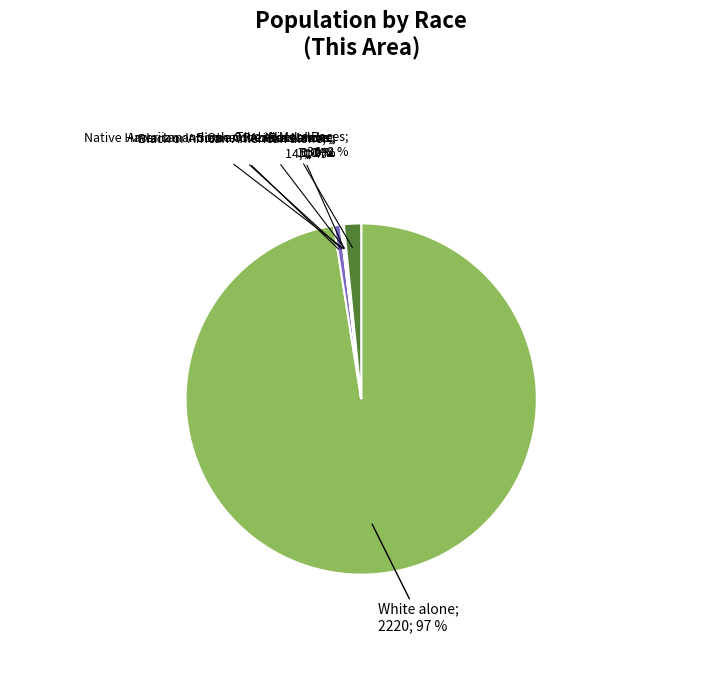

To the nearest percent, what is the average slice percentage?

14%